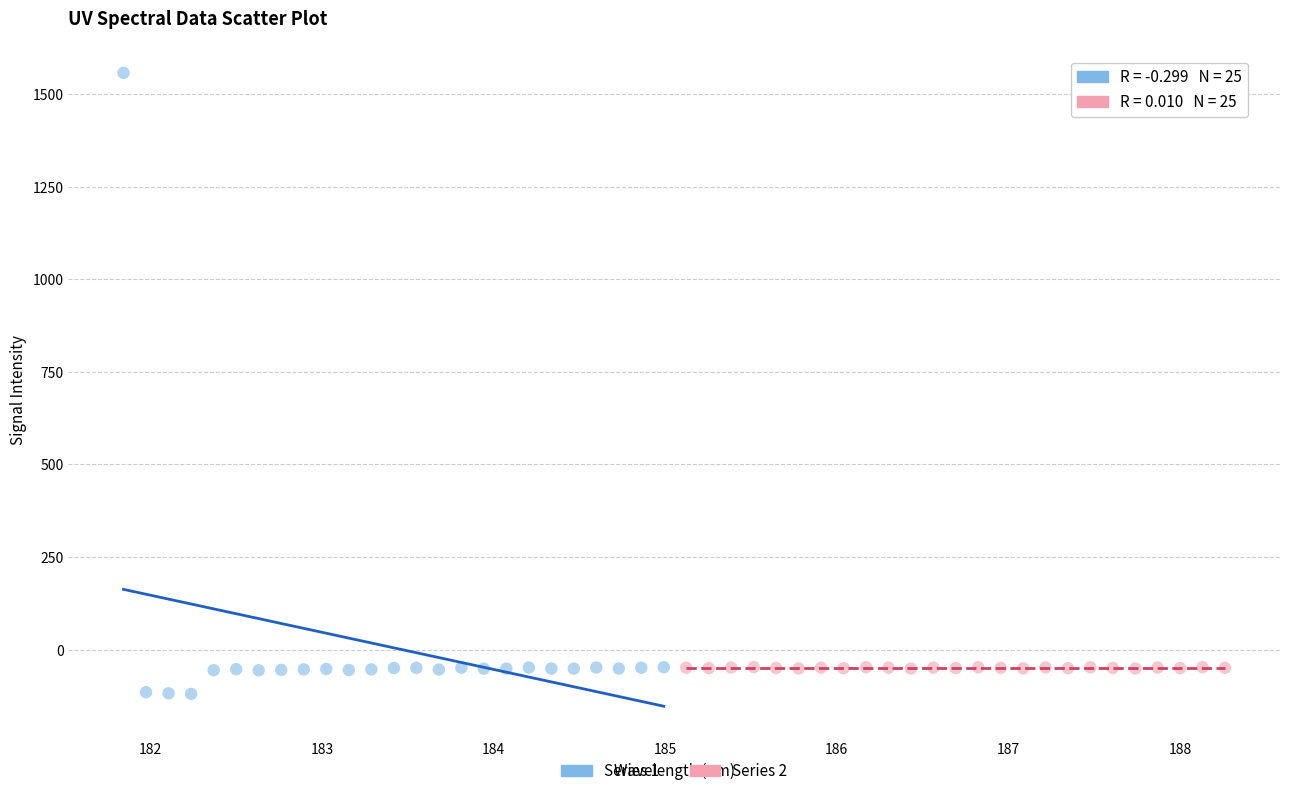

Which series has the widest spread of Y values?

Series 1